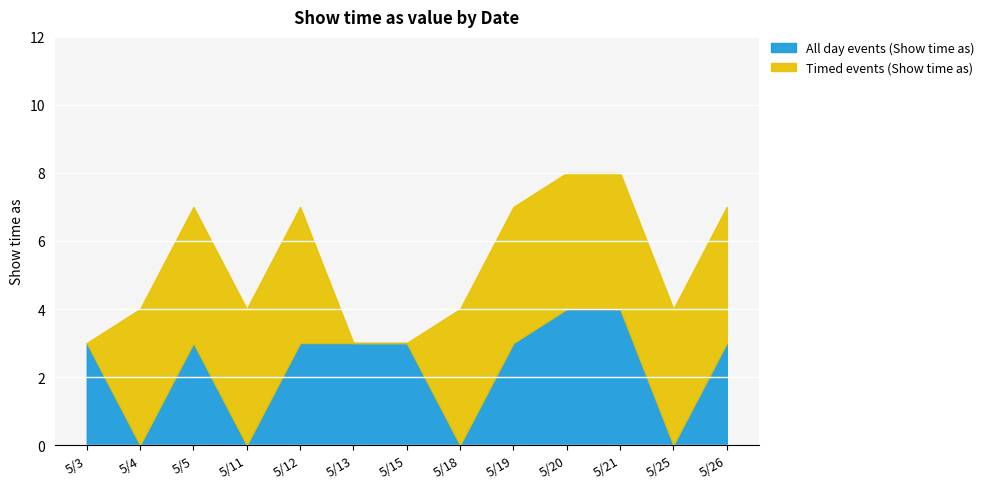

Where is the first local maximum?

5/5